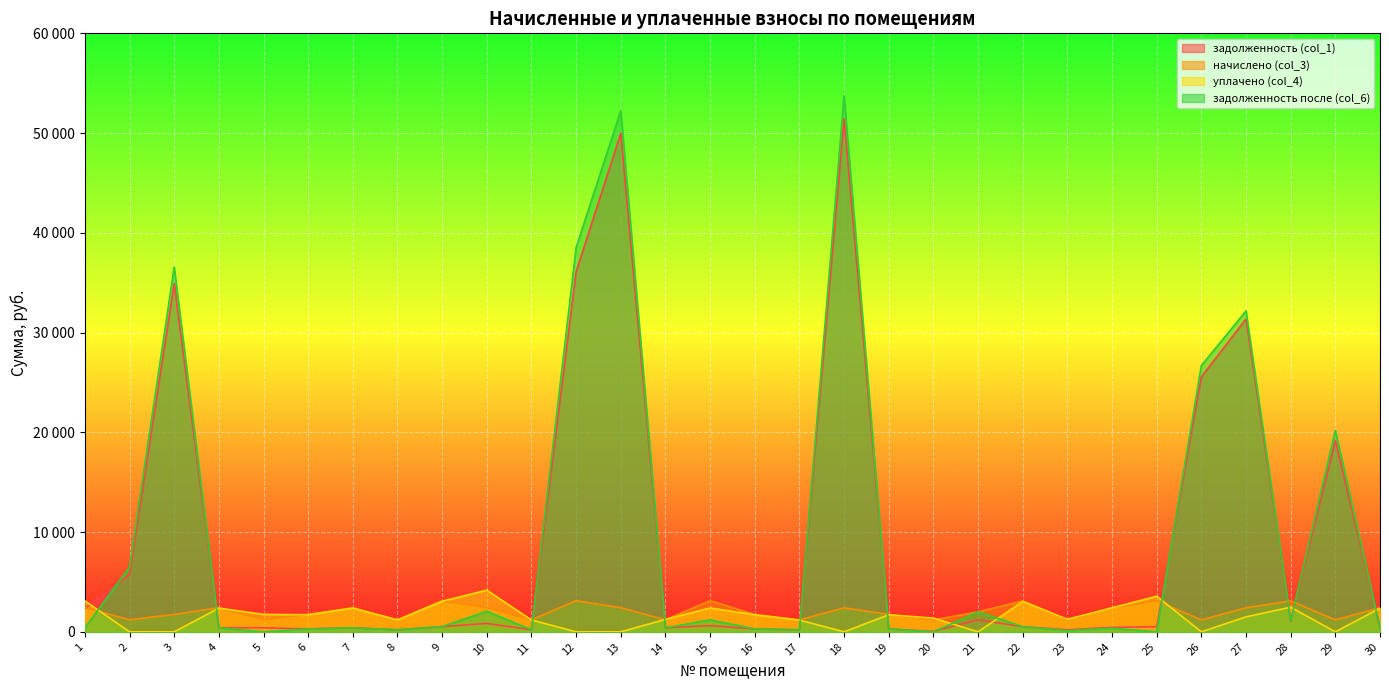

What is the value of the задолженность после (col_6) point at the 6th from the left?

290.4